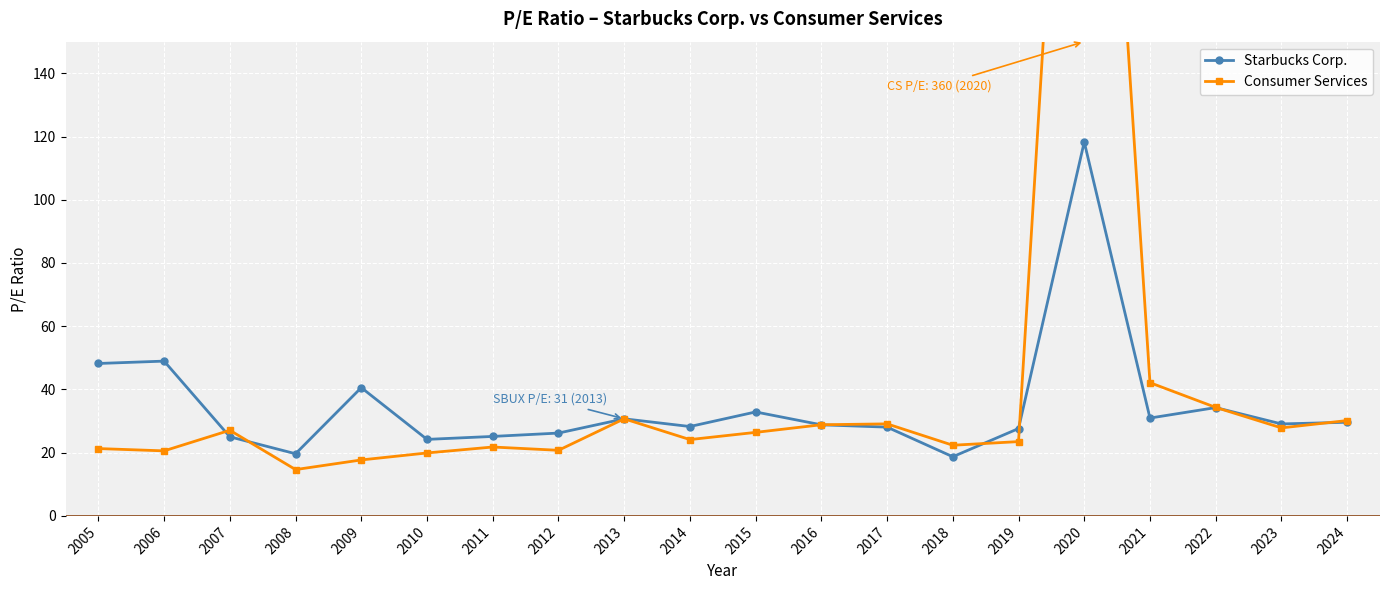

At which label is Starbucks Corp. closest to 68?

2006